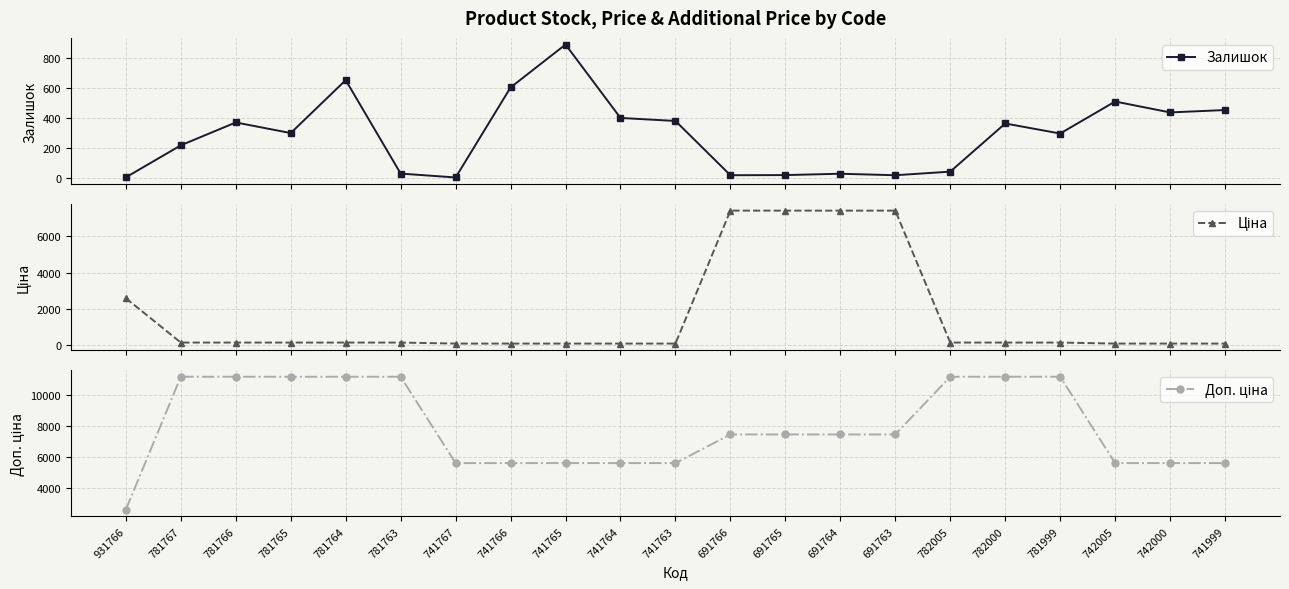

Rank the series by their maximum value, from lowest to highest.

Залишок, Ціна, Доп. ціна